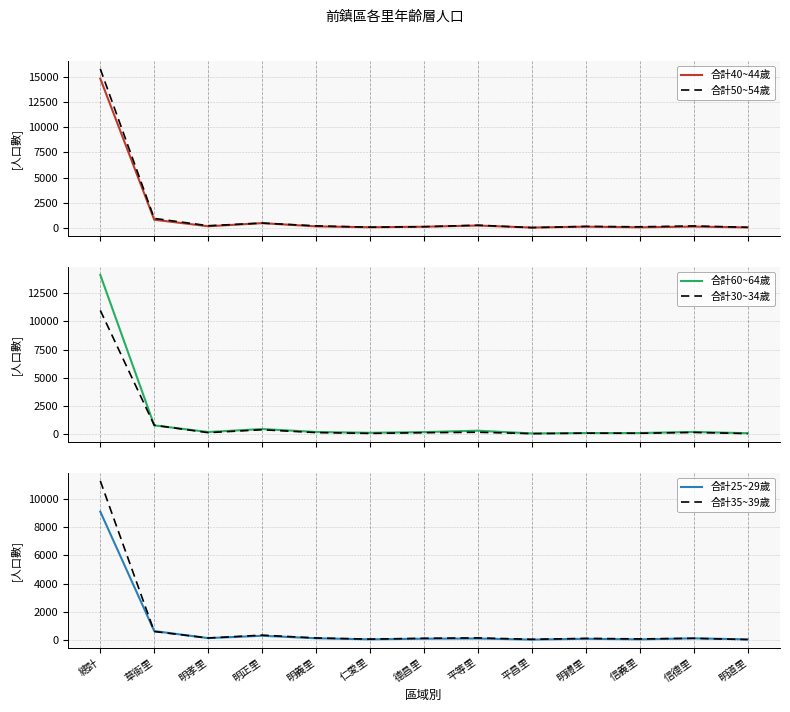

What is the spread (max minus min) of values at 明孝里?

104